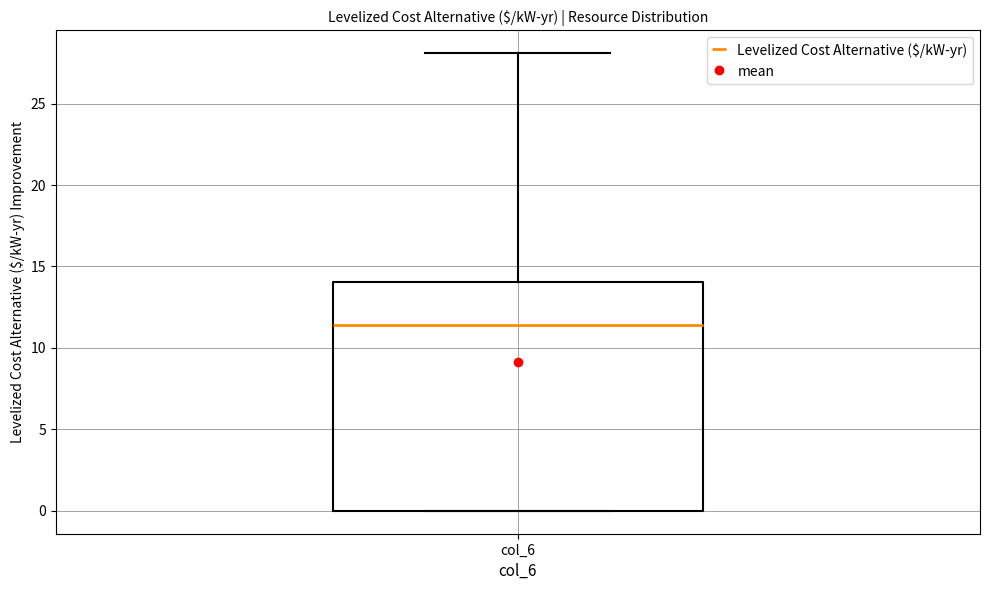

Read this box plot against the y-axis: the position of the median line, the range covered by the box, and the ends of both whiskers. The values are not printed on the chart, so give them approximately, as read against the axis.

median 11.5, box 0.0 to 14.0, whiskers 0.0 to 28.0